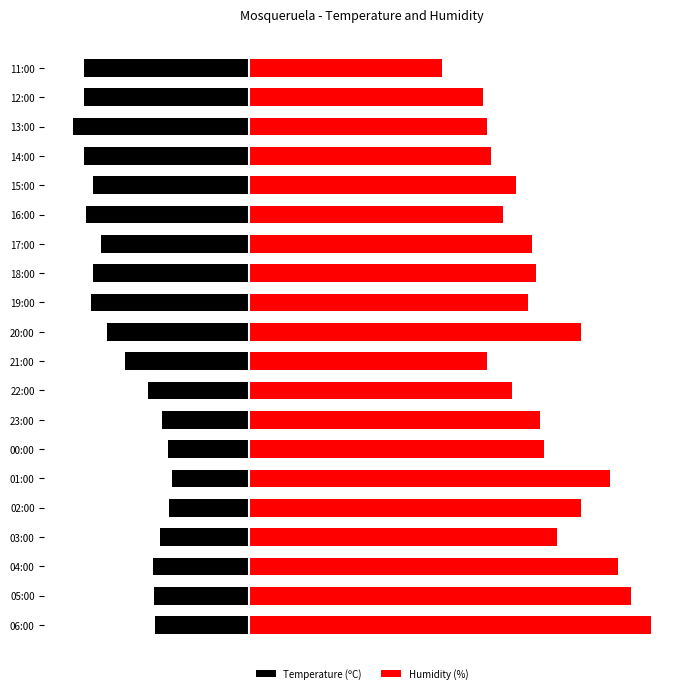

What is the difference between the second highest and minimum values in the Temperature (ºC) series?

23.2